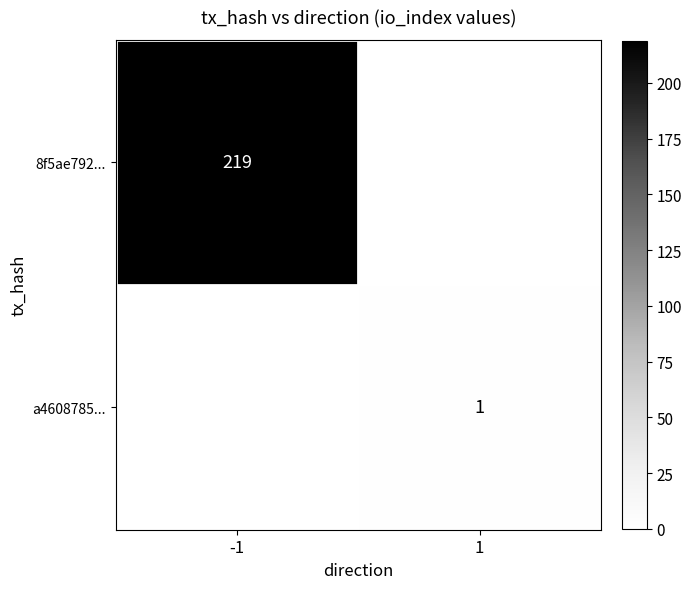

The value of a4608785... at 1 is 2. True or false?

False